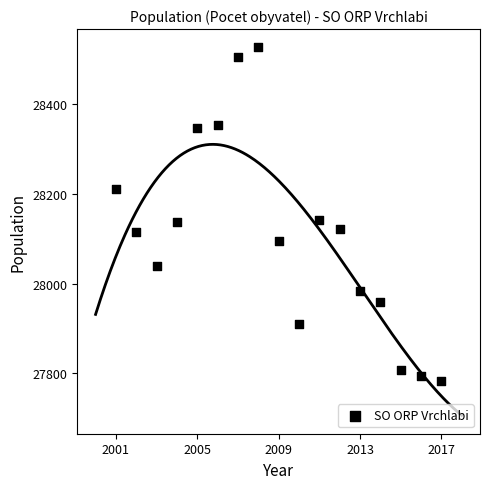

What is the range of Y values (max minus min)?

745